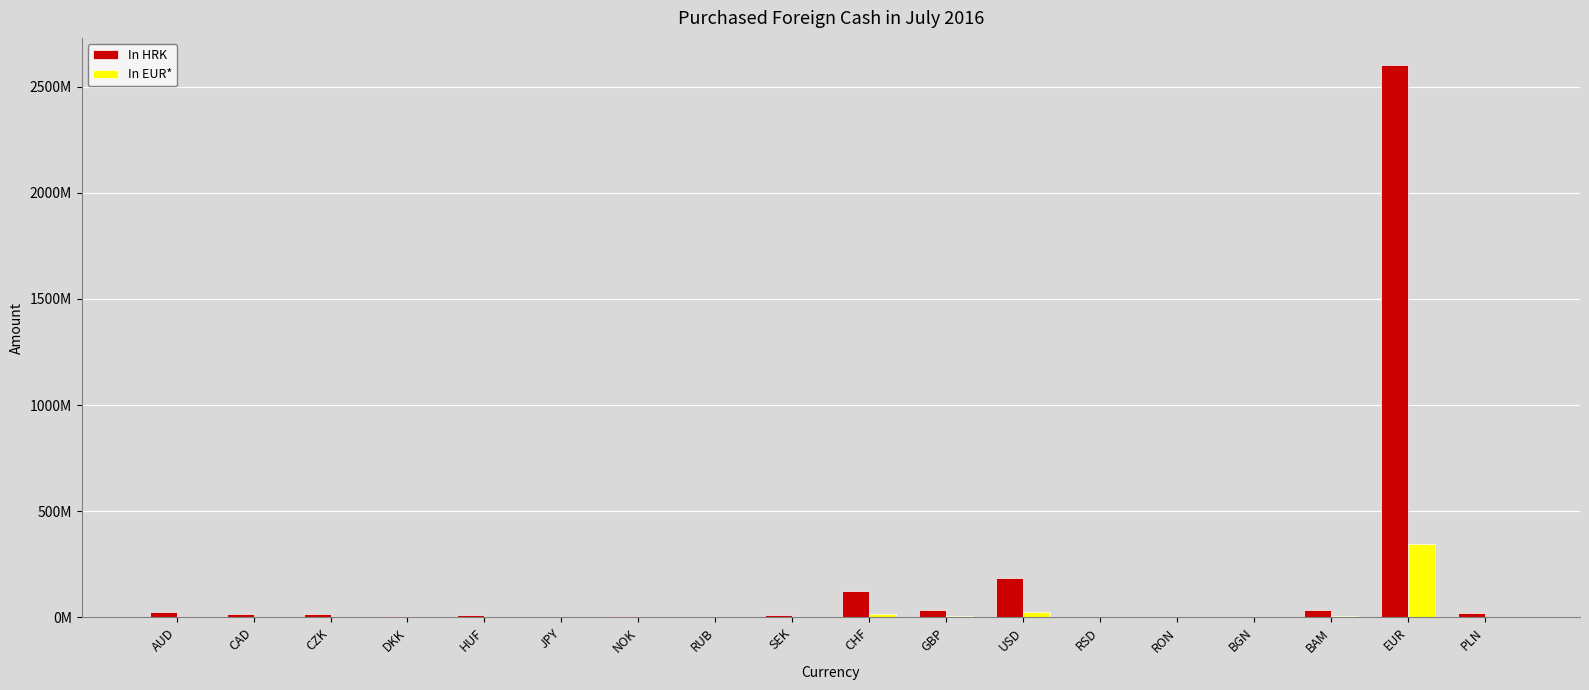

What position from the right is SEK?

10